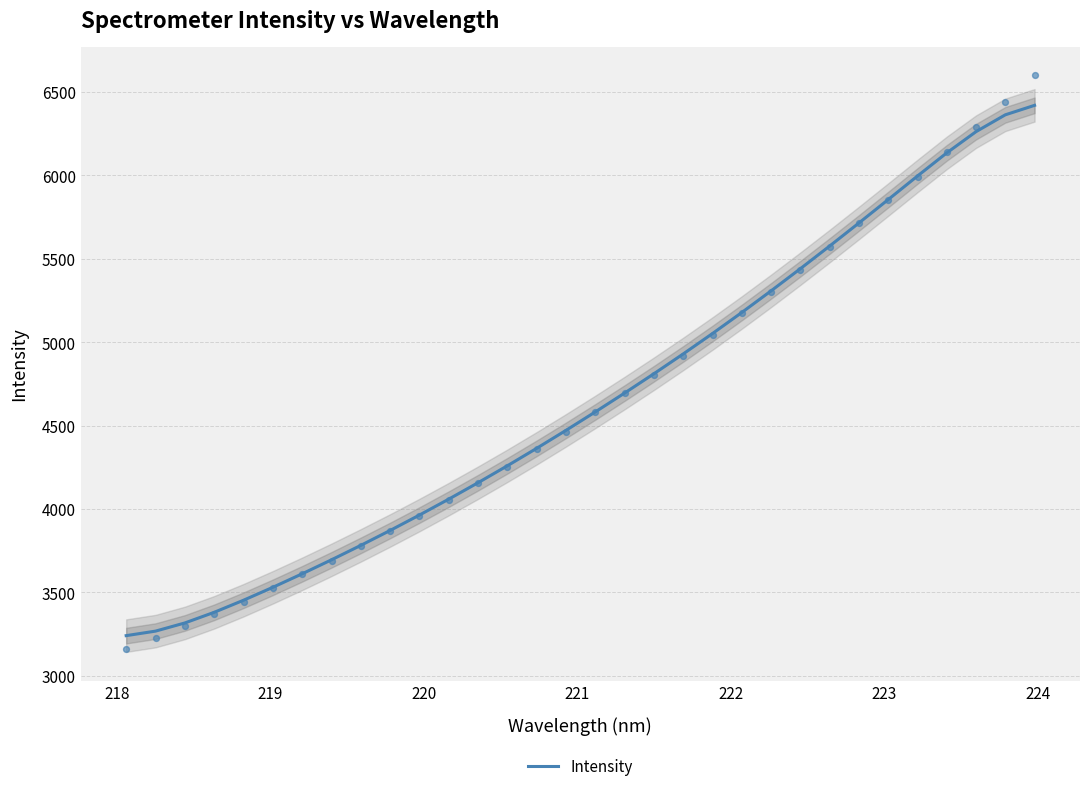

What is the highest value of the Intensity series?

6420.1